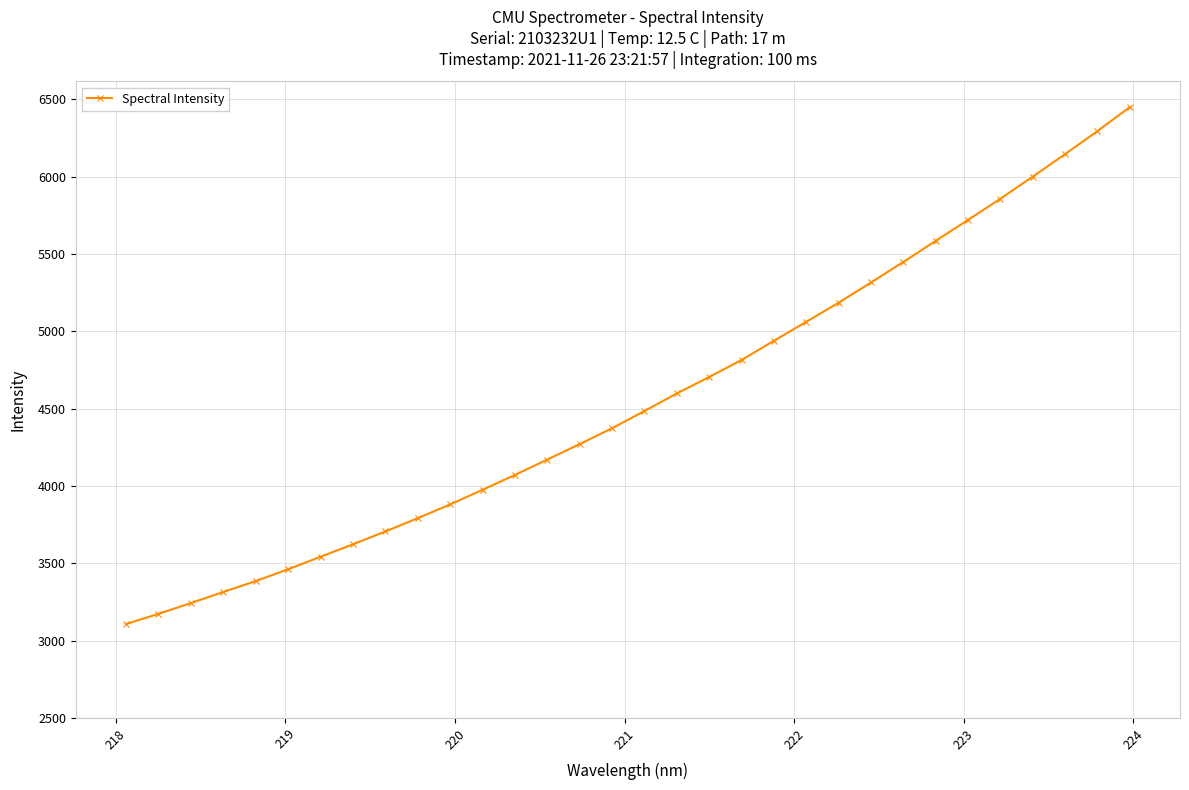

What is the average value?

4552.3